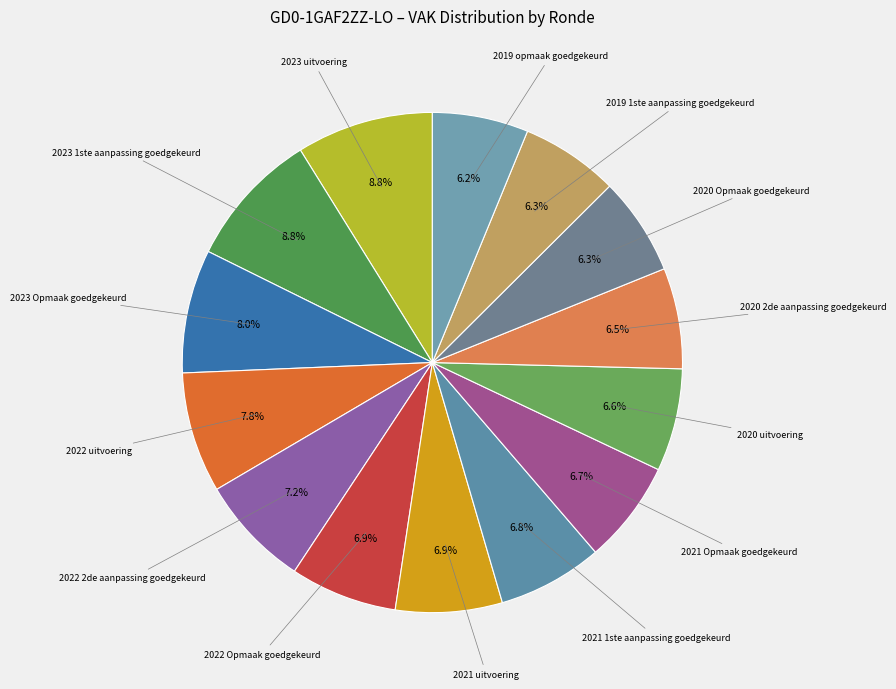

Count the number of slices in the pie.

14